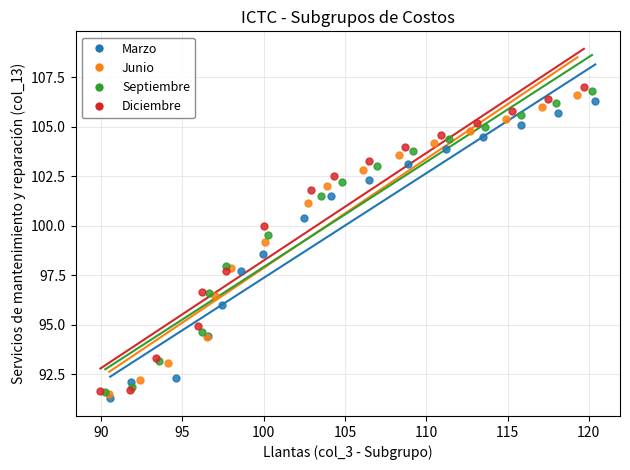

Which series reaches the minimum Y coordinate?

Marzo